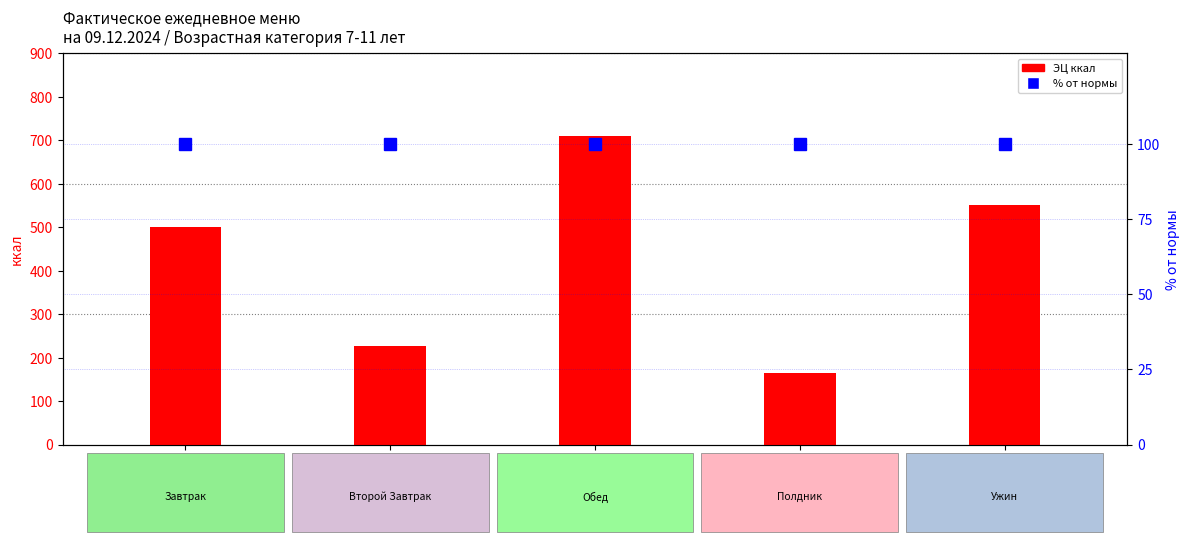

Reading right to left, extract all data points from this chart.

ЭЦ ккал: Ужин=550.1	Полдник=164.7	Обед=710.7	Второй Завтрак=227.3	Завтрак=501.6
% от нормы: Ужин=100.0	Полдник=100.0	Обед=100.0	Второй Завтрак=100.0	Завтрак=100.0